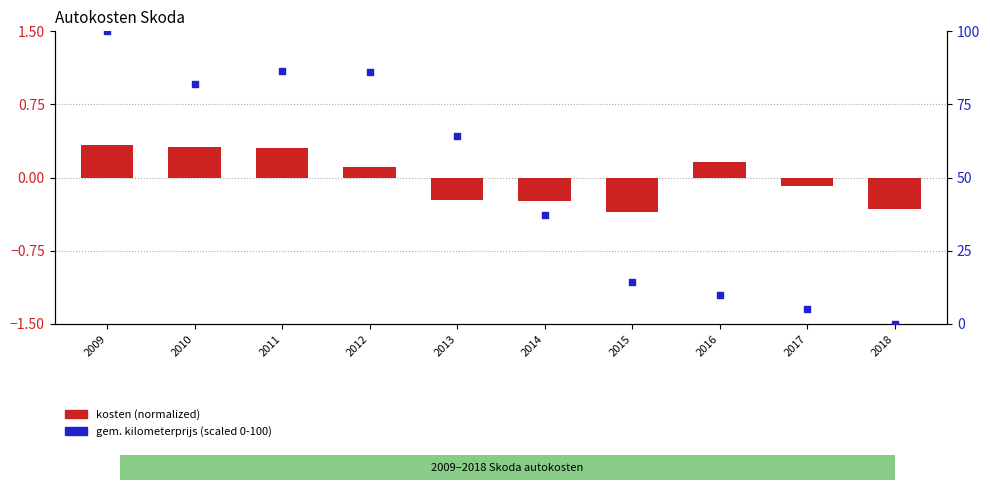

What is the total value across all series at 2017?

5.1